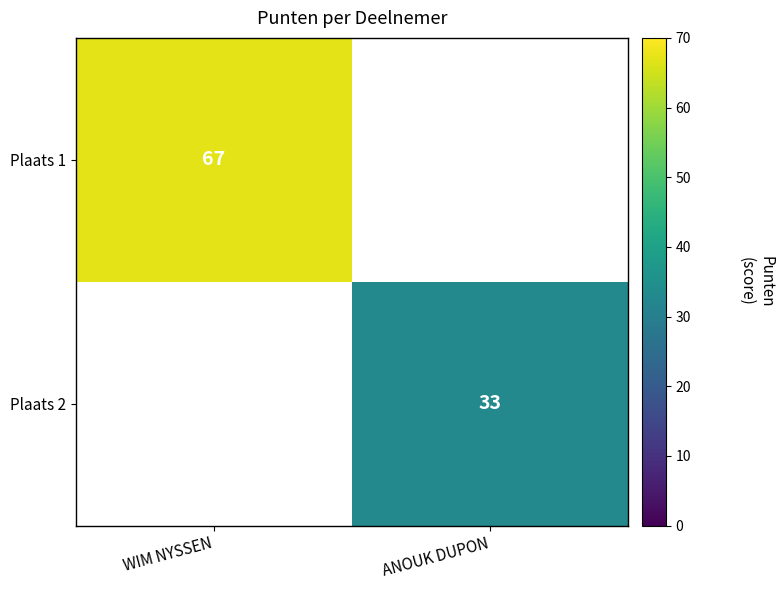

The Plaats 2 series shows 43 at ANOUK DUPON. True or false?

False